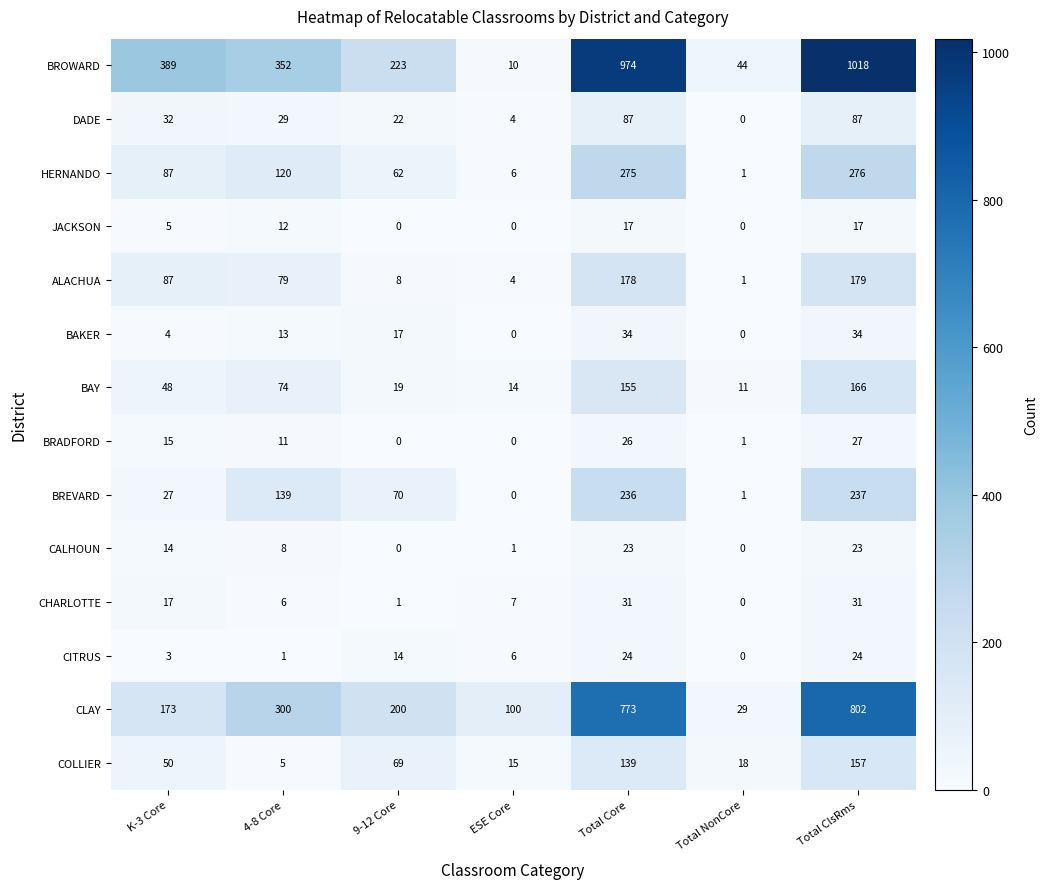

How many categories are shown in the chart?

7